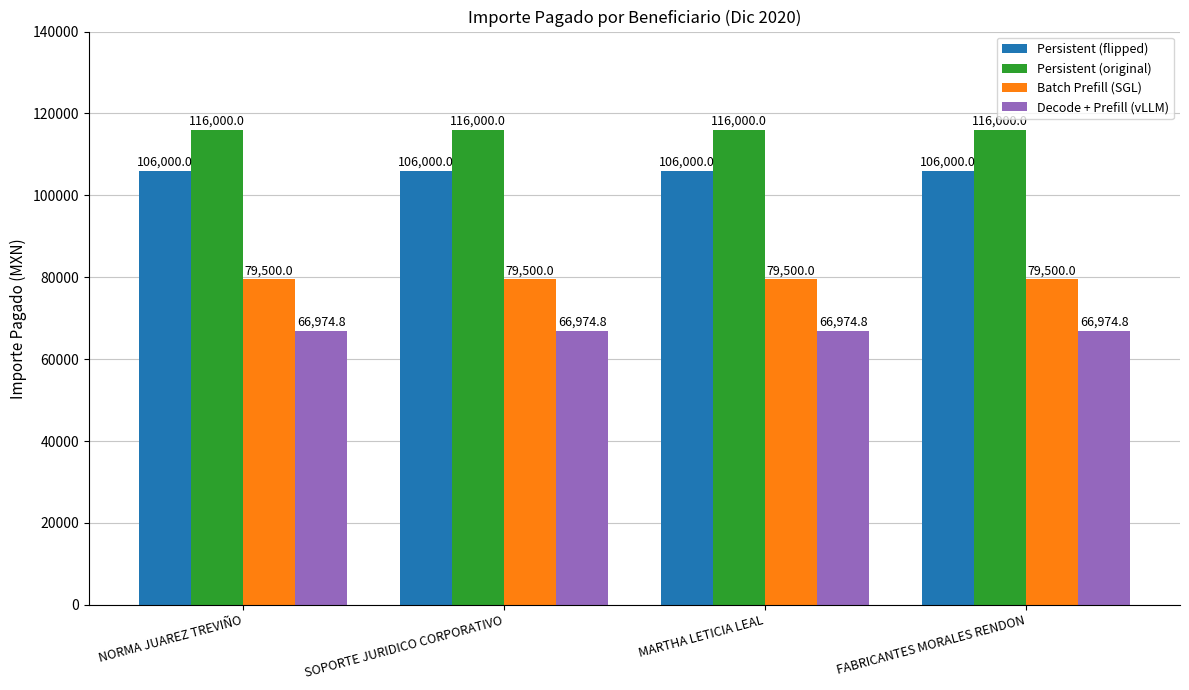

What is the spread (max minus min) of values at MARTHA LETICIA LEAL?

49025.2